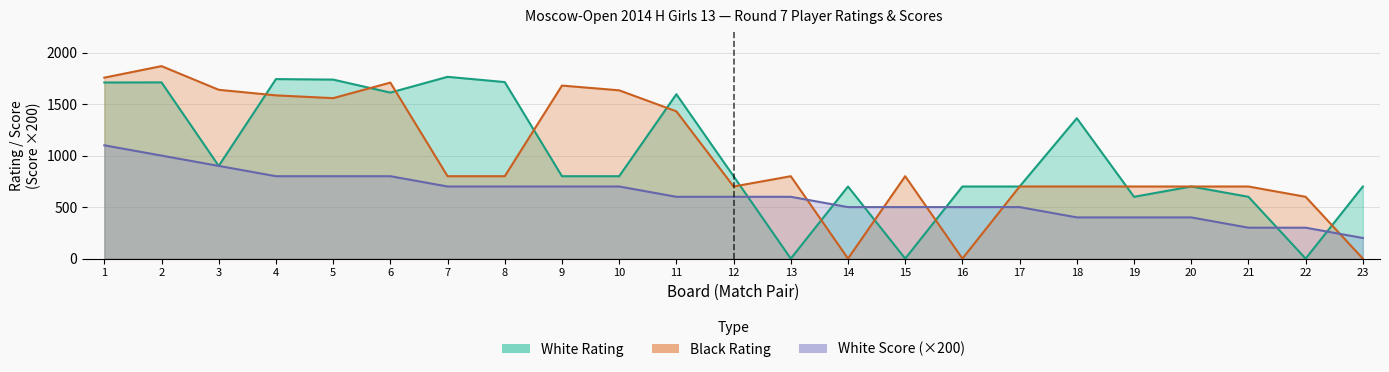

Is the value of Black Rating at 12 greater than the value of White Score at 20?

Yes